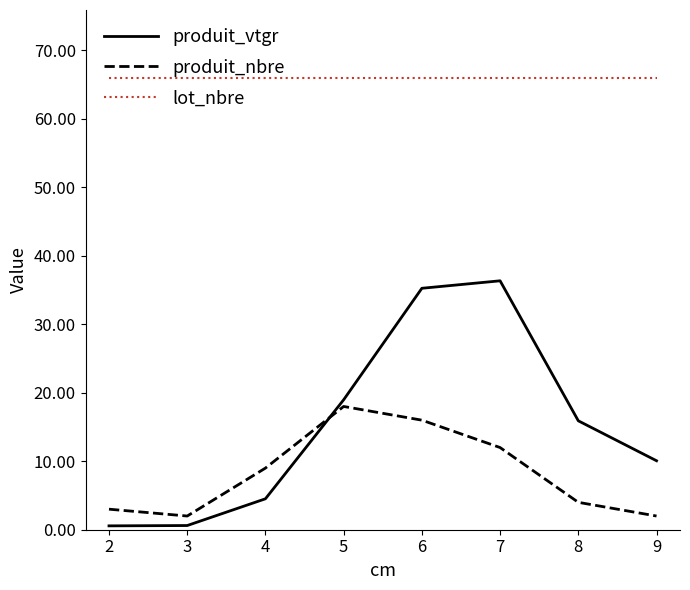

At 4, list the series in order from smallest to largest.

produit_vtgr, produit_nbre, lot_nbre